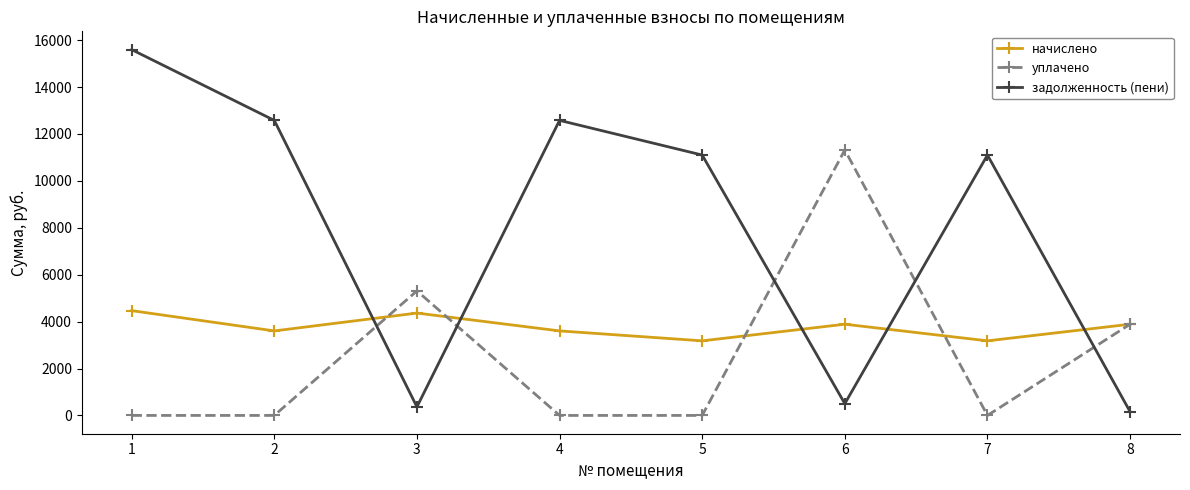

At which category does уплачено reach its first local peak?

3